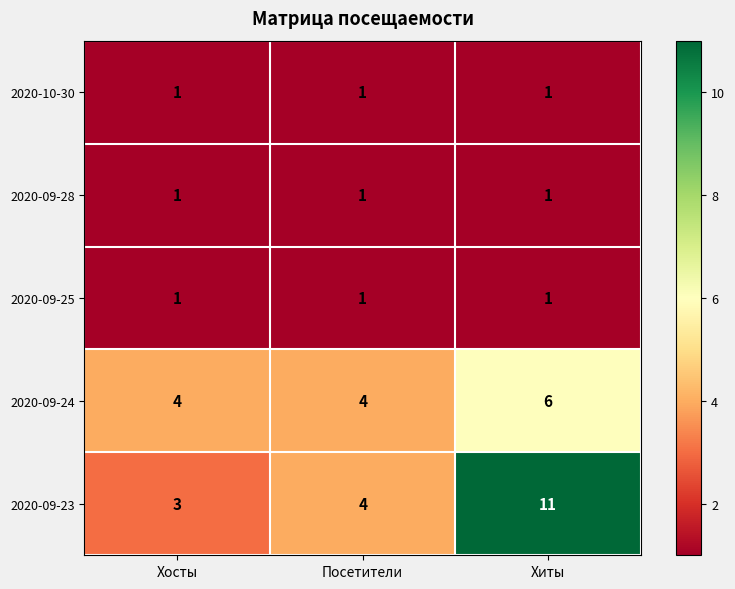

Which series has the largest total across all categories?

2020-09-23